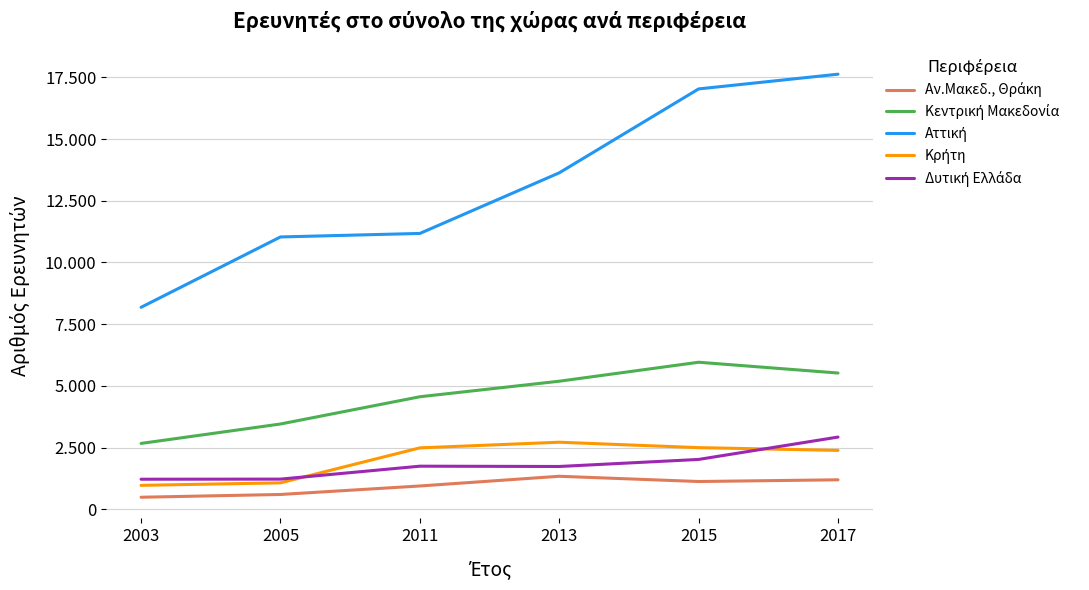

Which series has the largest total across all categories?

Αττική